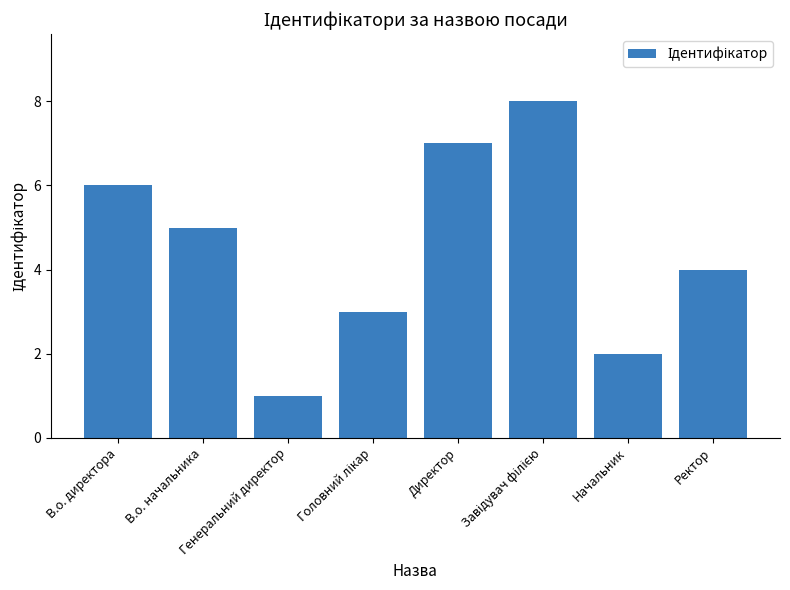

What is the sum of all values?

36